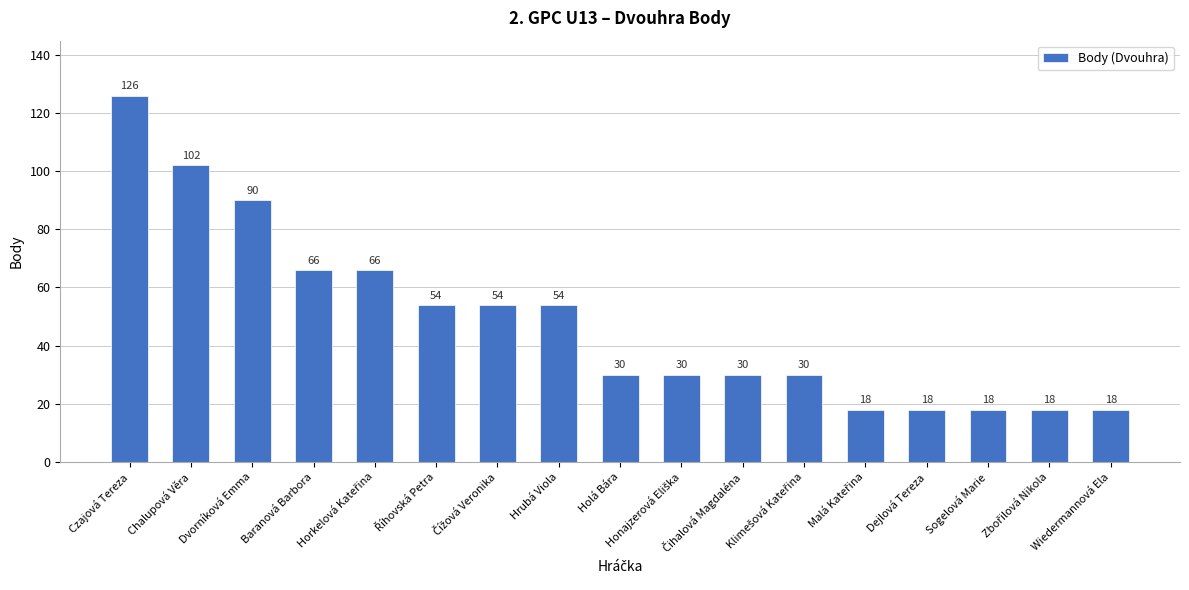

What is the change in value from Czajová Tereza to Sogelová Marie?

-108